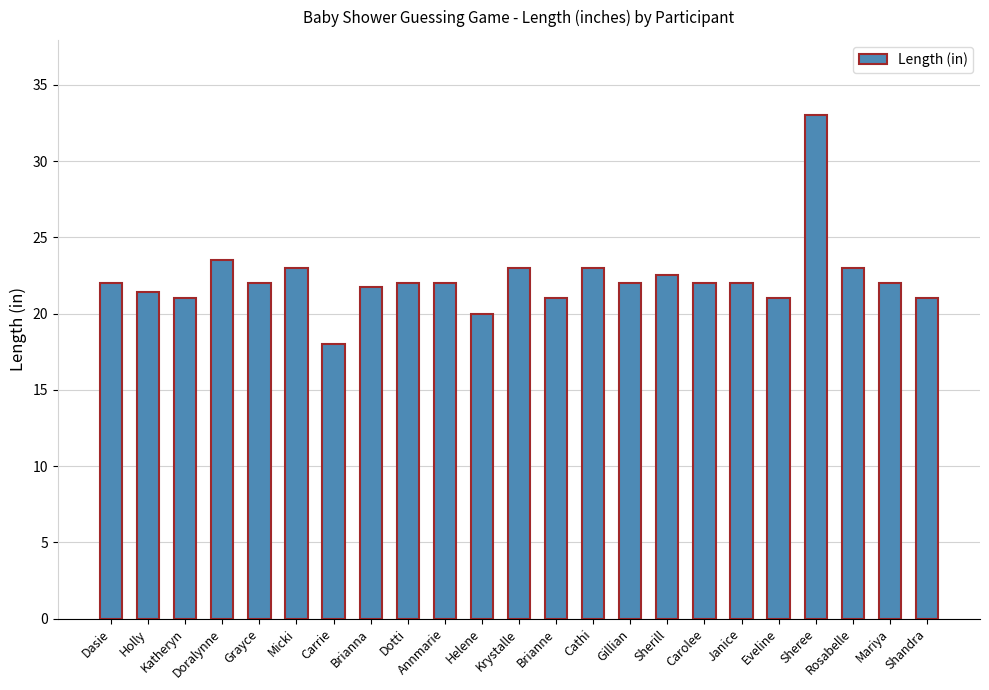

The chart shows a value of 23.0 at Krystalle. True or false?

True